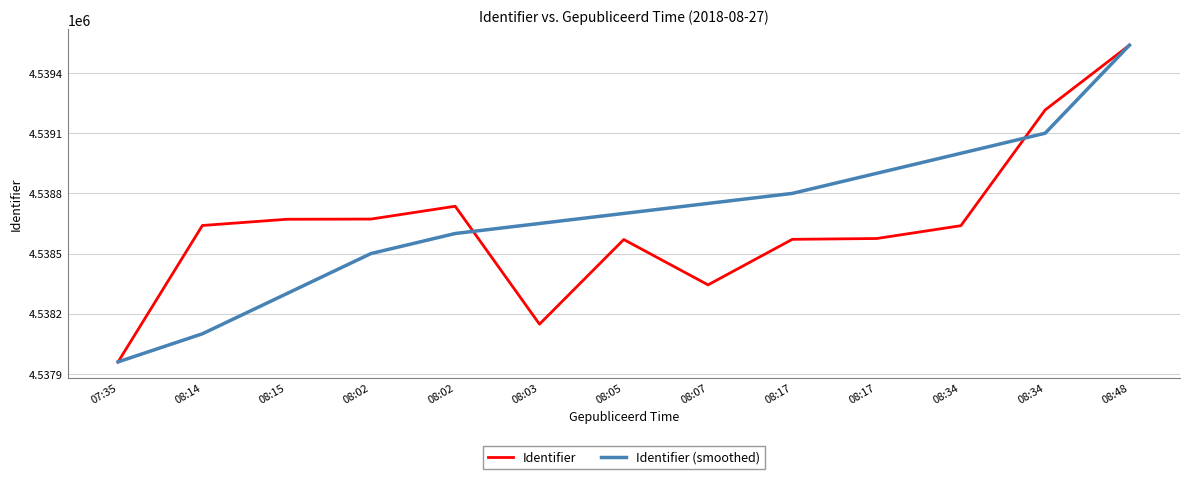

What is the value of the Identifier (smoothed) point at the 6th from the left?

4538650